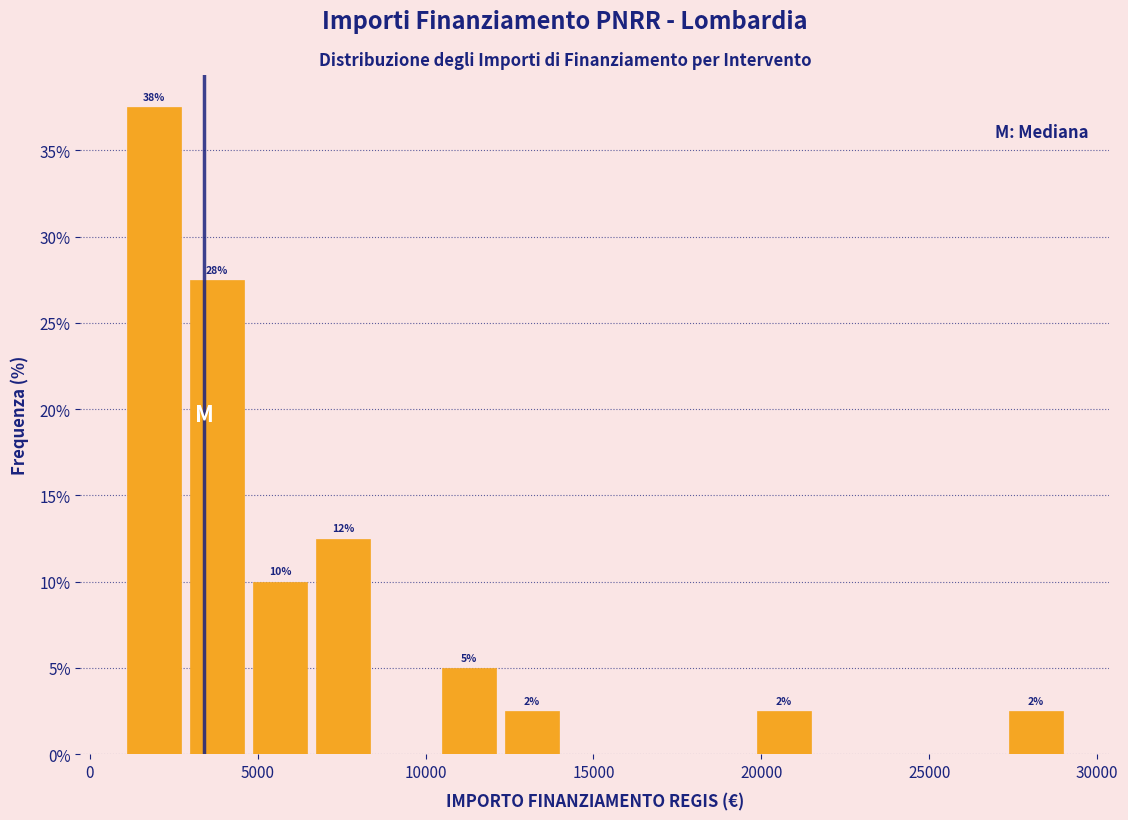

Around what value on the x-axis is the tallest bar? Give the approximate position of its centre, as read against the axis.

2000